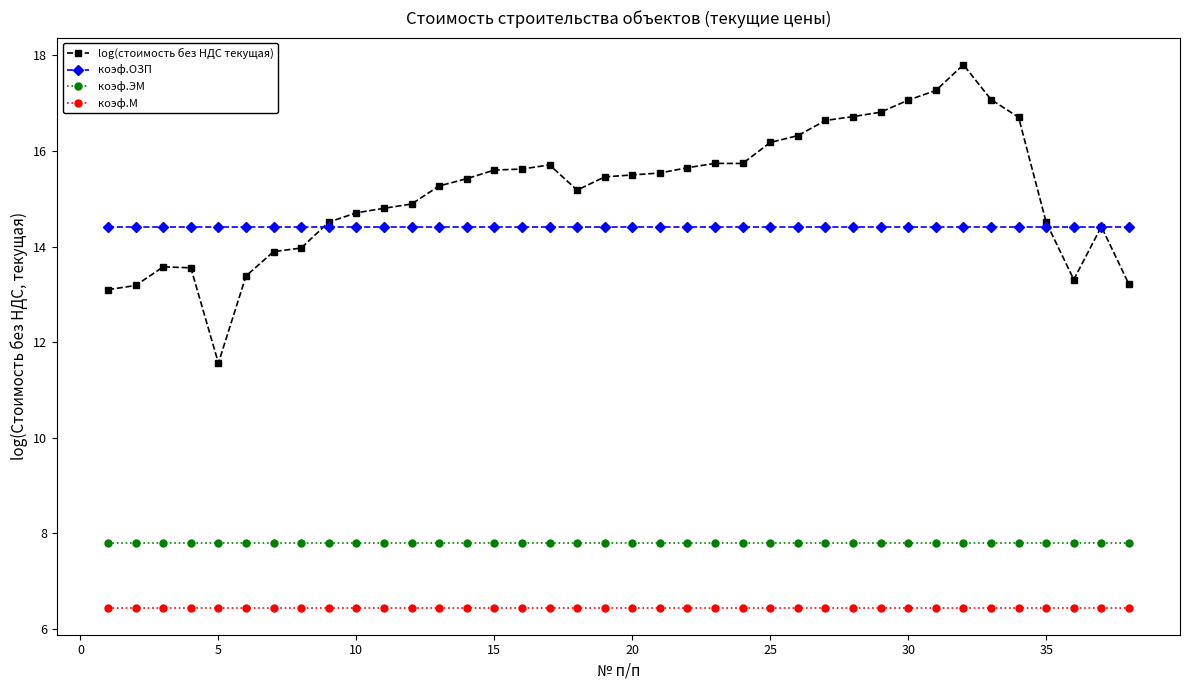

What is the value of the коэф.М point at the 13th from the left?

6.5